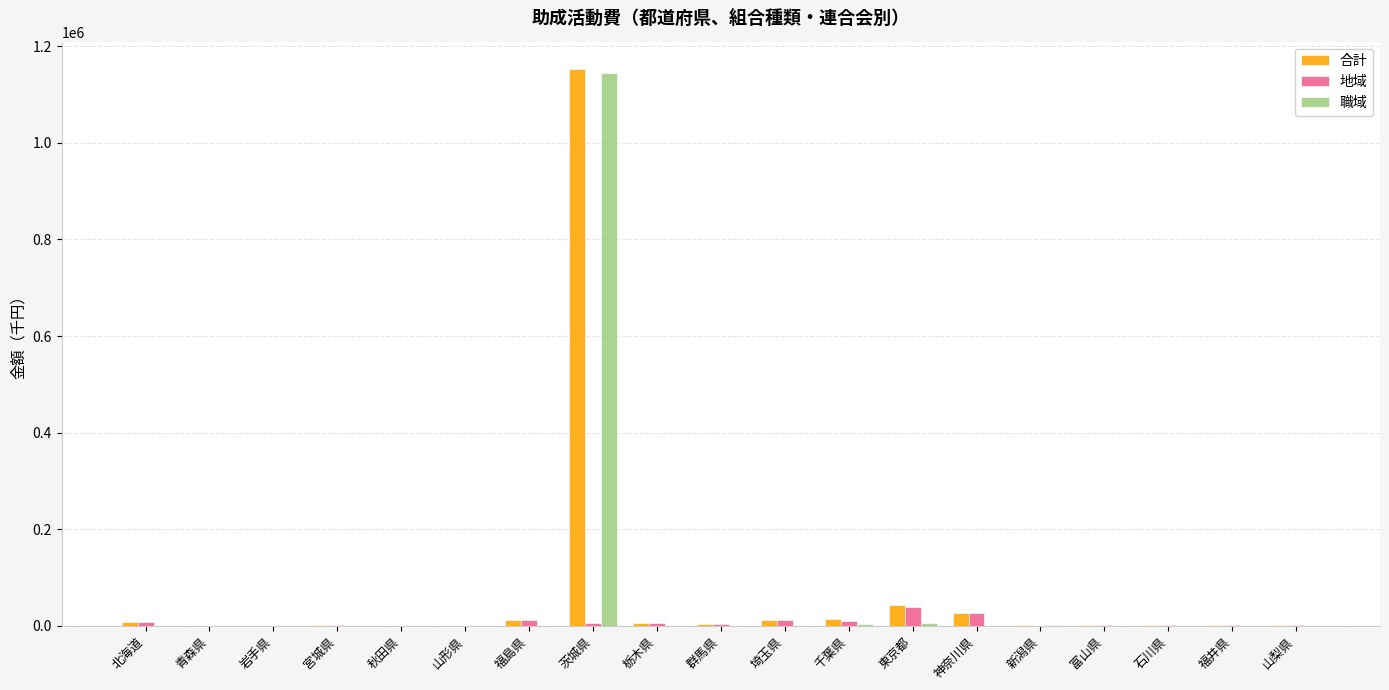

What is the total value across all series at 青森県?

156